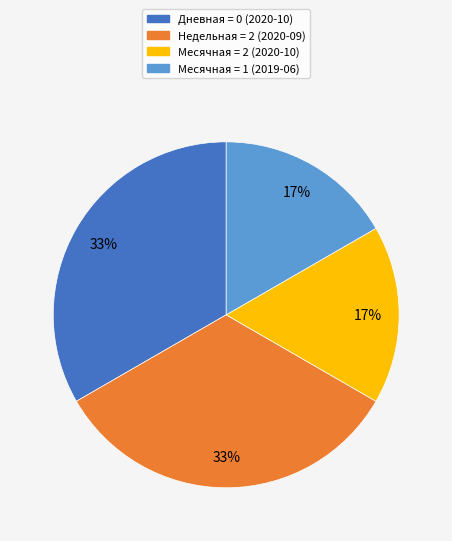

To the nearest percent, what is the average slice percentage?

25%